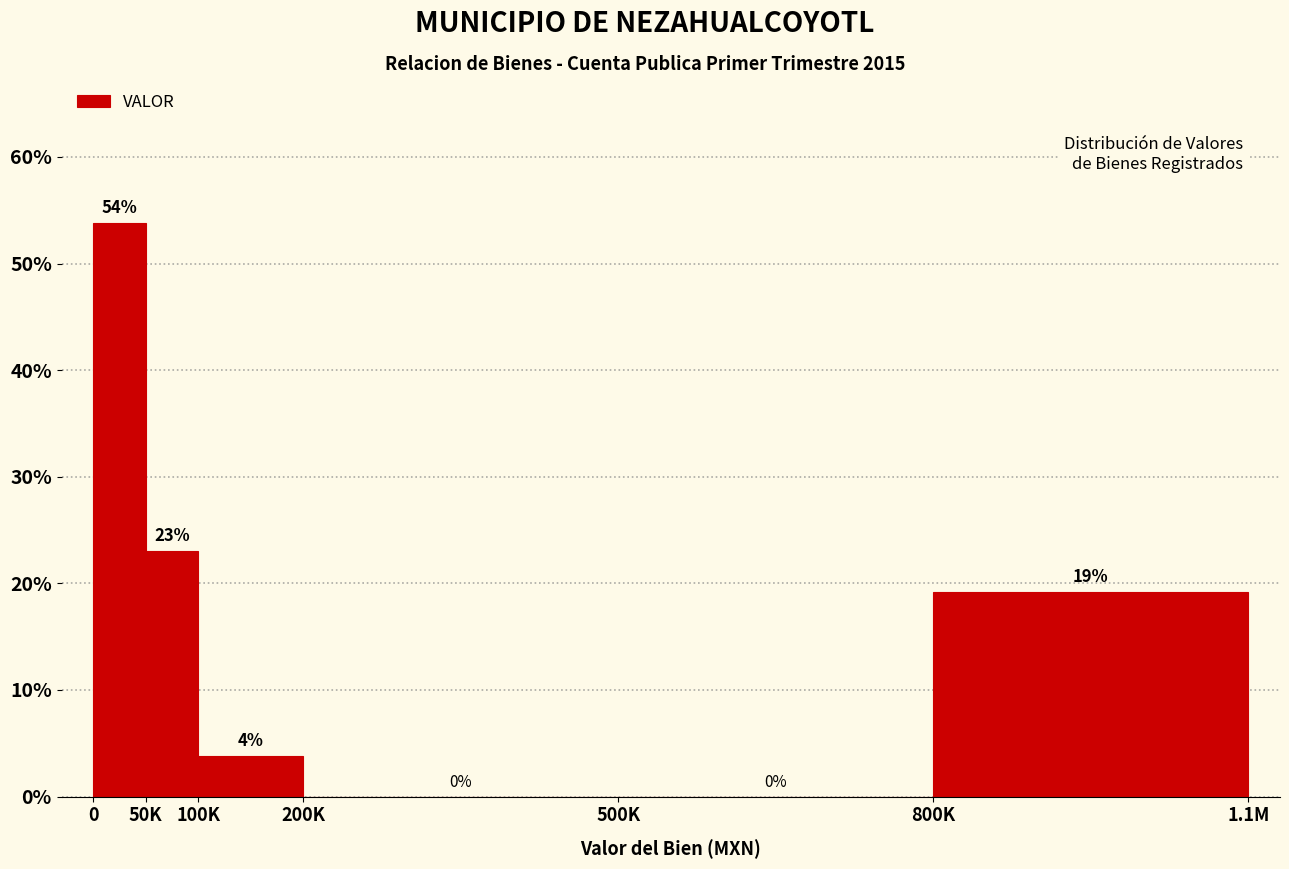

What is the sum of all values?

100.0